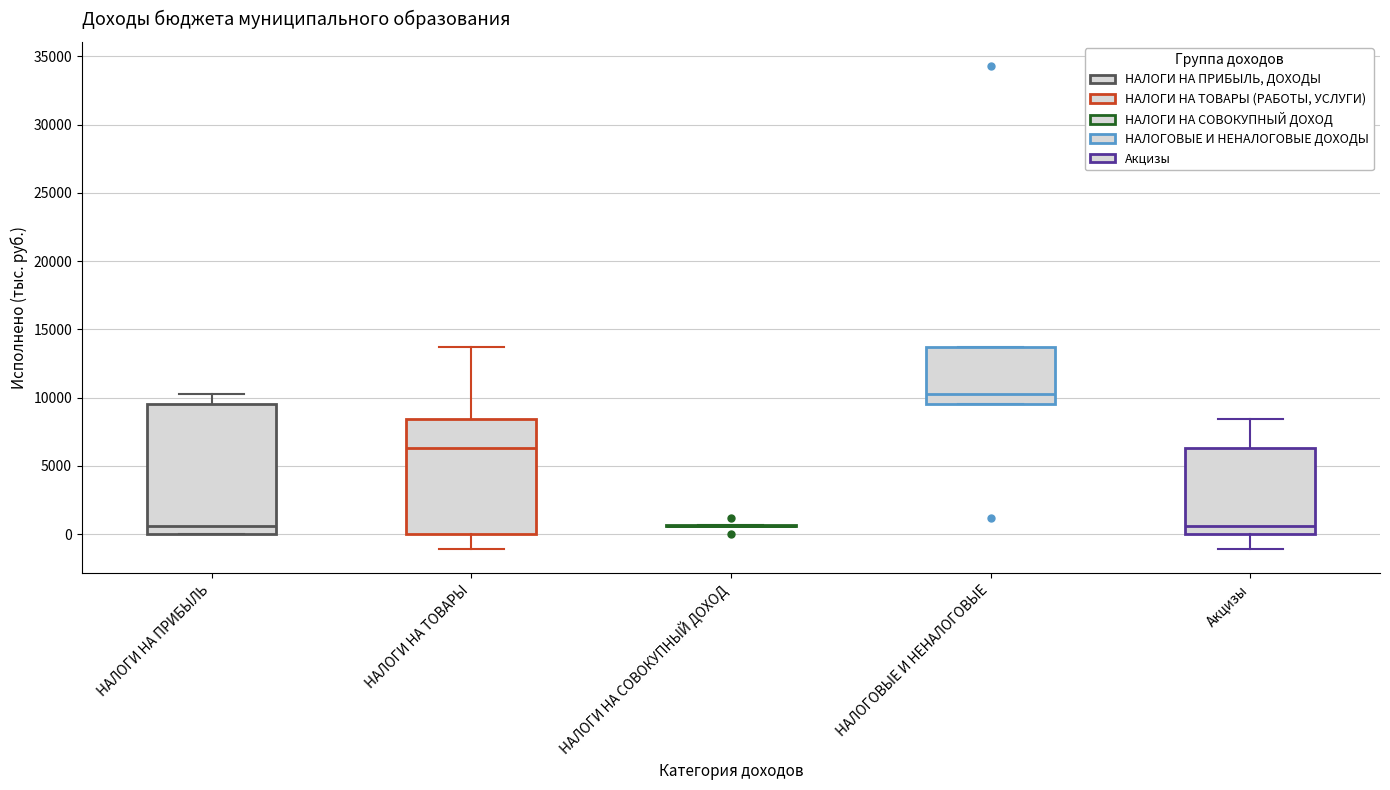

Where is the upper edge of the box for Акцизы on the y-axis? The values are not printed on the chart, so give them approximately, as read against the axis.

6500